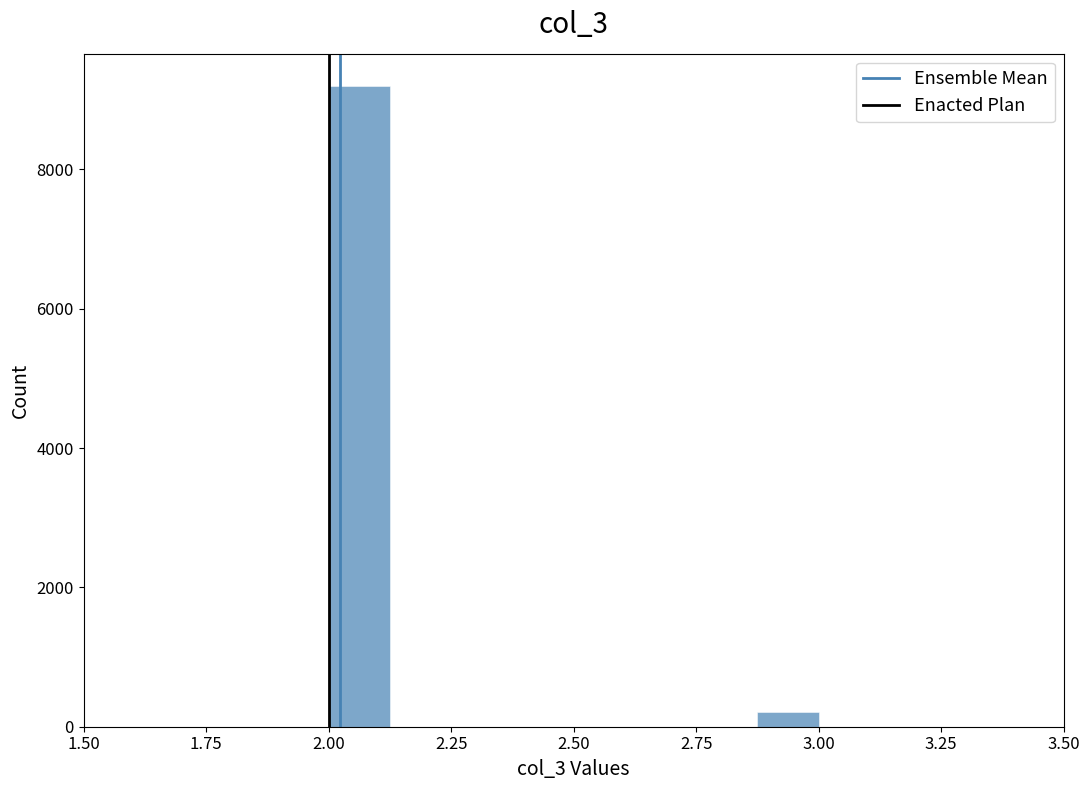

Around what value on the x-axis is the tallest bar? Give the approximate position of its centre, as read against the axis.

2.05